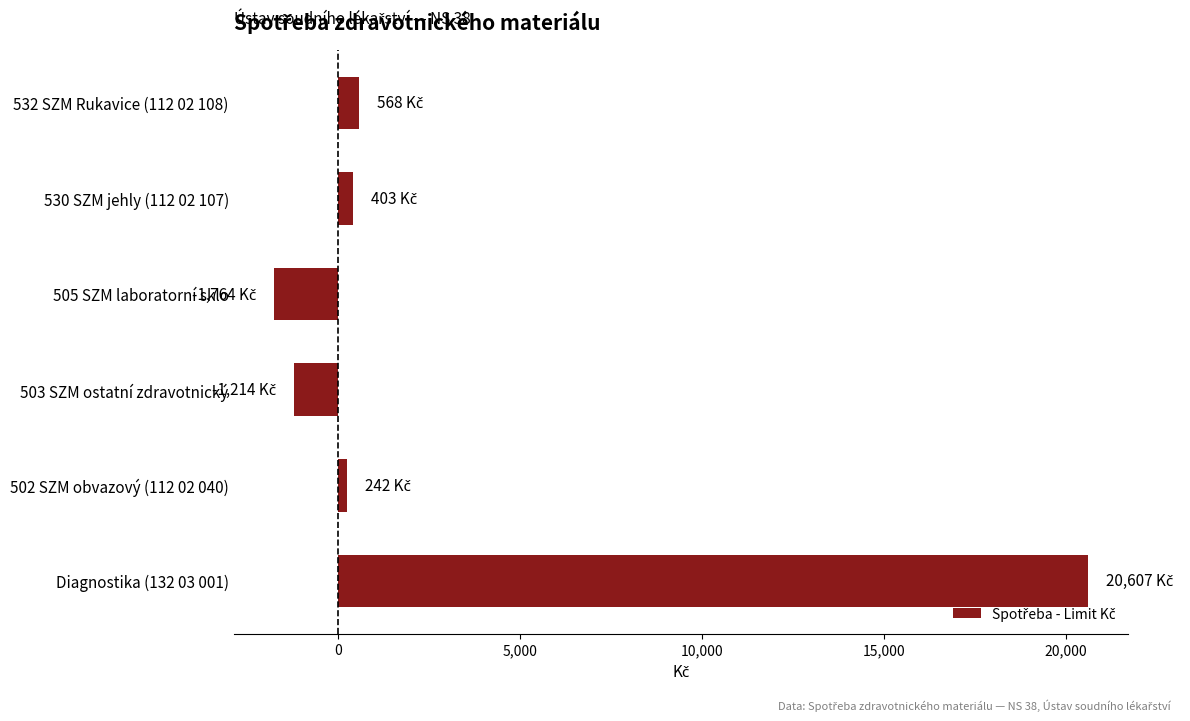

Which category has the lowest value across all series?

505 SZM laboratorní sklo